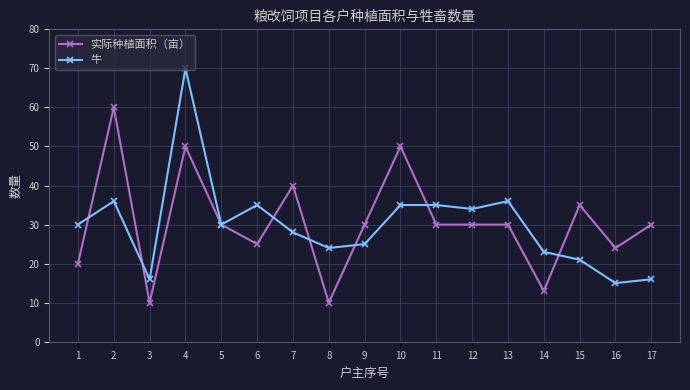

Rank the series by their maximum value, from highest to lowest.

牛, 实际种植面积（亩）